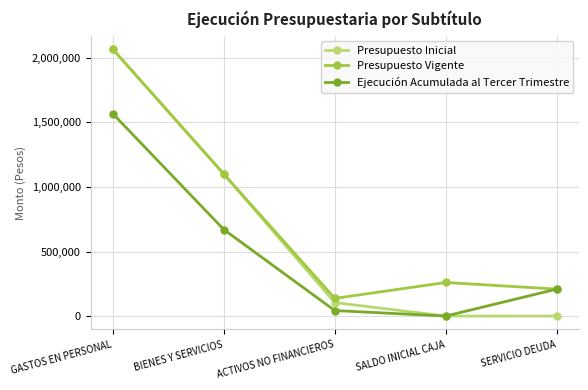

What is the difference between the Presupuesto Inicial values at BIENES Y SERVICIOS and GASTOS EN PERSONAL?

967387